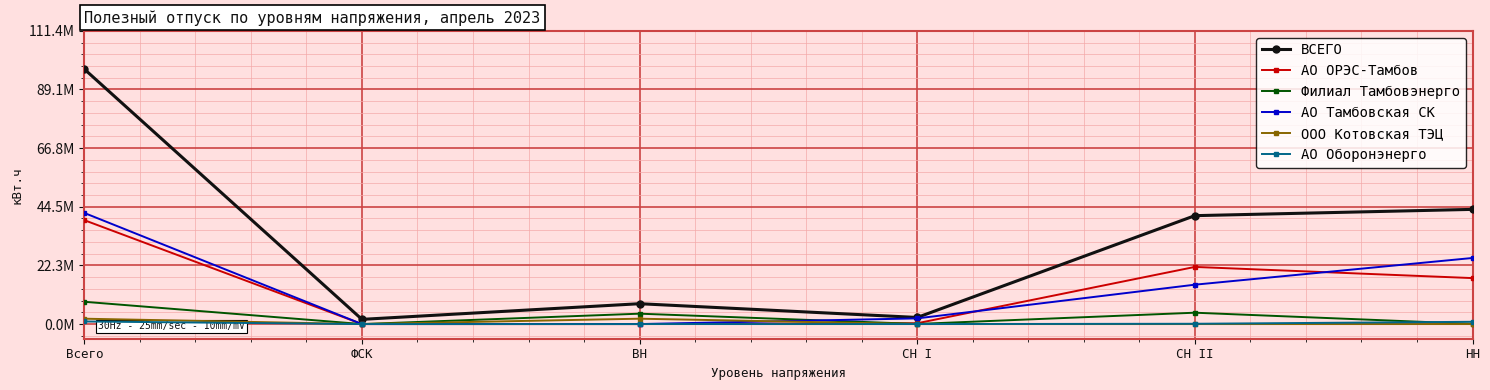

What are all the series names shown in the legend?

ВСЕГО, АО ОРЭС-Тамбов, Филиал Тамбовэнерго, АО Тамбовская СК, ООО Котовская ТЭЦ, АО Оборонэнерго